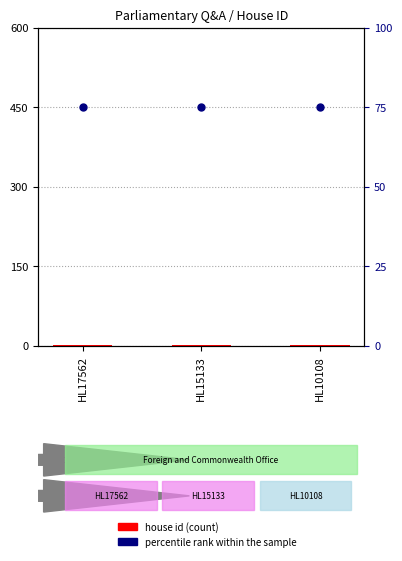

Which series has the widest spread of Y values?

house id